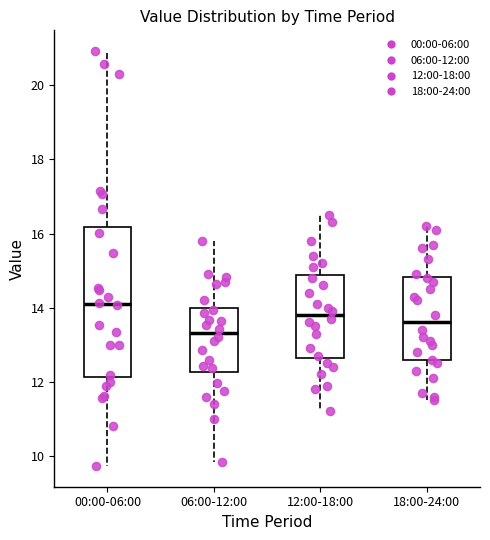

Which box has the lowest median line?

06:00-12:00